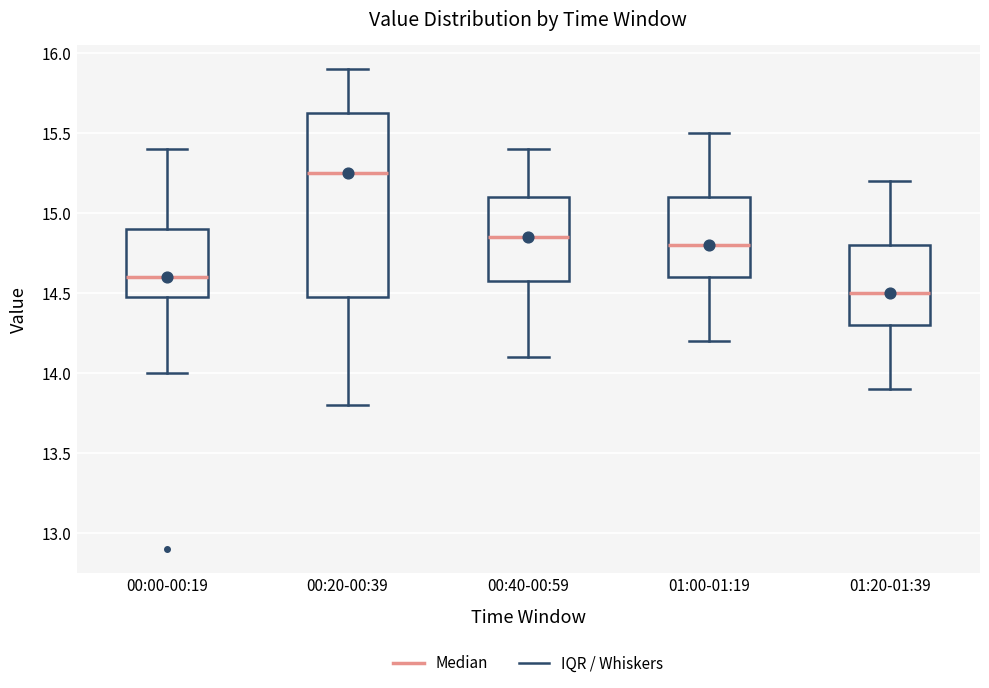

Reading left to right, transcribe this box plot: for each box, give where its median line is, the range the box spans, and where its two whiskers end, as read against the y-axis. The values are not printed on the chart, so give them approximately, as read against the axis.

00:00-00:19: median 14.60, box 14.50 to 14.90, whiskers 14.00 to 15.40
00:20-00:39: median 15.25, box 14.50 to 15.65, whiskers 13.80 to 15.90
00:40-00:59: median 14.85, box 14.60 to 15.10, whiskers 14.10 to 15.40
01:00-01:19: median 14.80, box 14.60 to 15.10, whiskers 14.20 to 15.50
01:20-01:39: median 14.50, box 14.30 to 14.80, whiskers 13.90 to 15.20